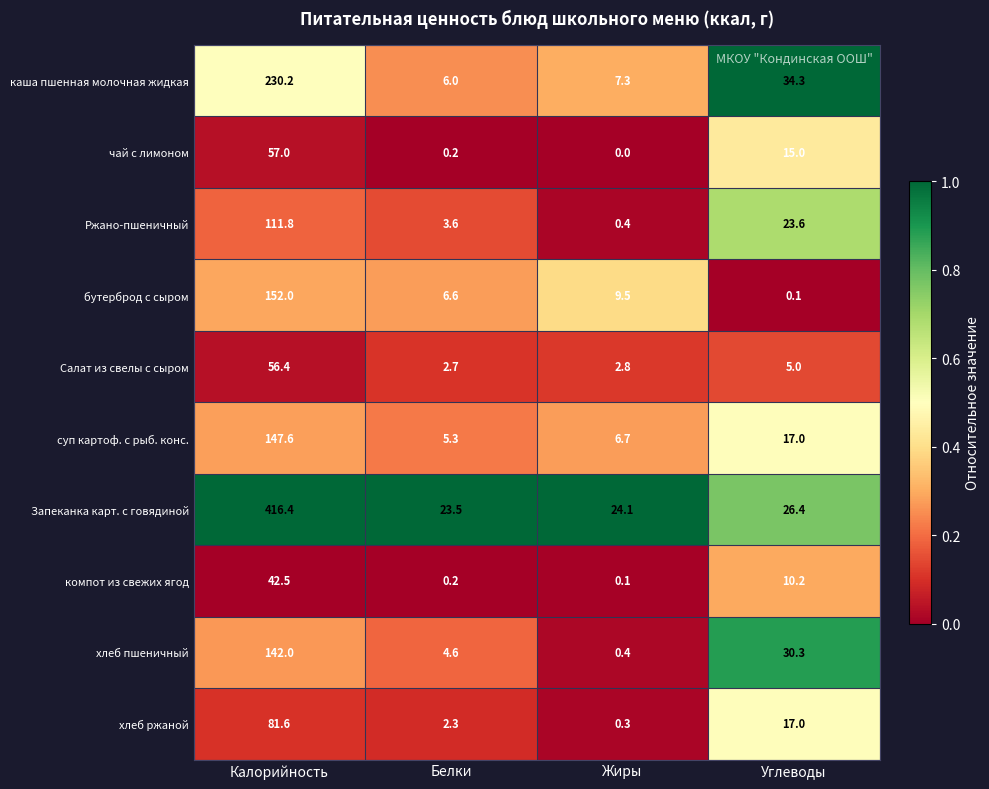

List the series in order of their peak value, lowest first.

компот из свежих ягод, Салат из свелы с сыром, чай с лимоном, хлеб ржаной, Ржано-пшеничный, хлеб пшеничный, суп картоф. с рыб. конс., бутерброд с сыром, каша пшенная молочная жидкая, Запеканка карт. с говядиной